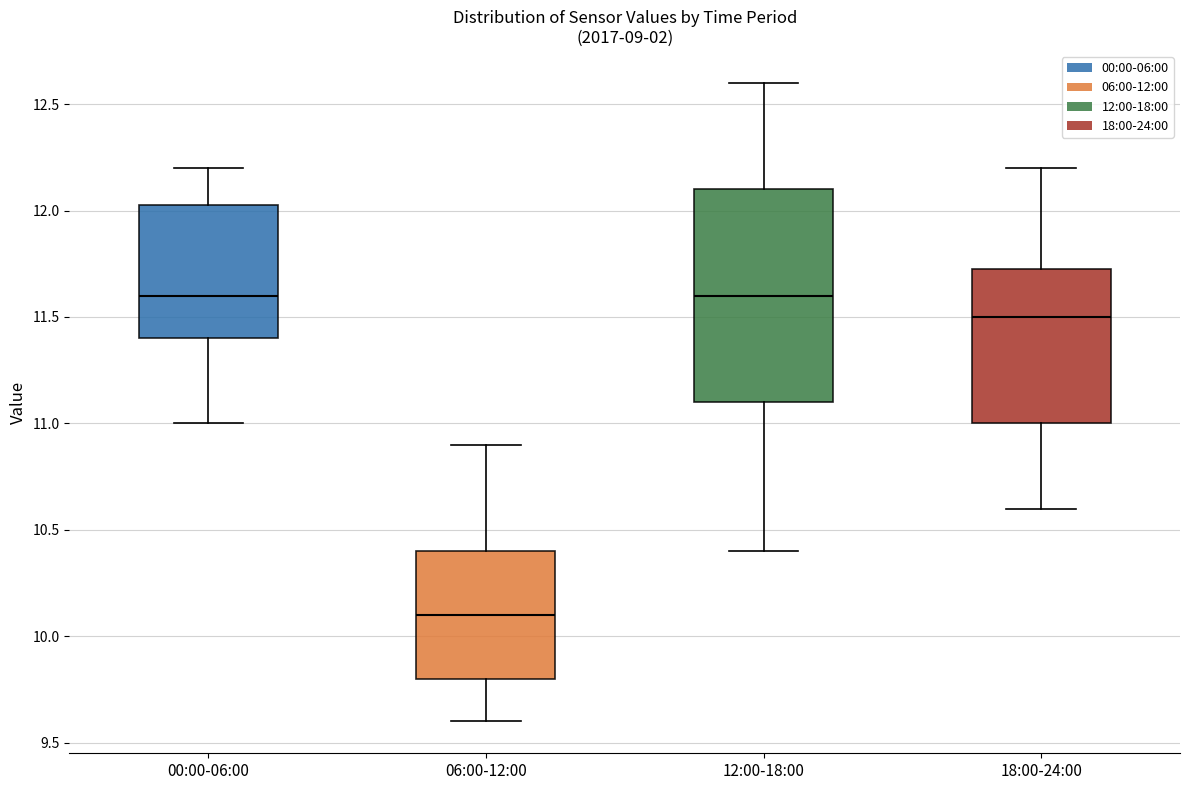

Reading left to right, read every box against the y-axis: the position of its median line, the range the box covers, and the ends of its whiskers. The values are not printed on the chart, so give them approximately, as read against the axis.

00:00-06:00: median 11.60, box 11.40 to 12.05, whiskers 11.00 to 12.20
06:00-12:00: median 10.10, box 9.80 to 10.40, whiskers 9.60 to 10.90
12:00-18:00: median 11.60, box 11.10 to 12.10, whiskers 10.40 to 12.60
18:00-24:00: median 11.50, box 11.00 to 11.75, whiskers 10.60 to 12.20